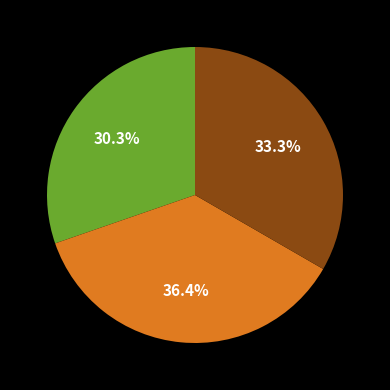

Is there a majority slice in this chart?

No